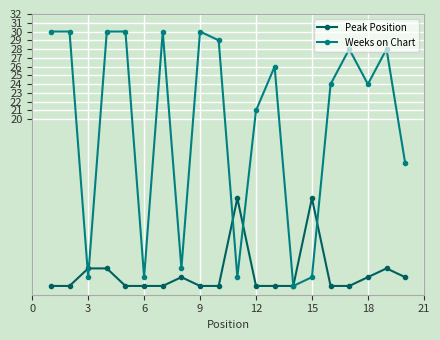

What is the value of the Weeks on Chart point at the 7th from the left?

30